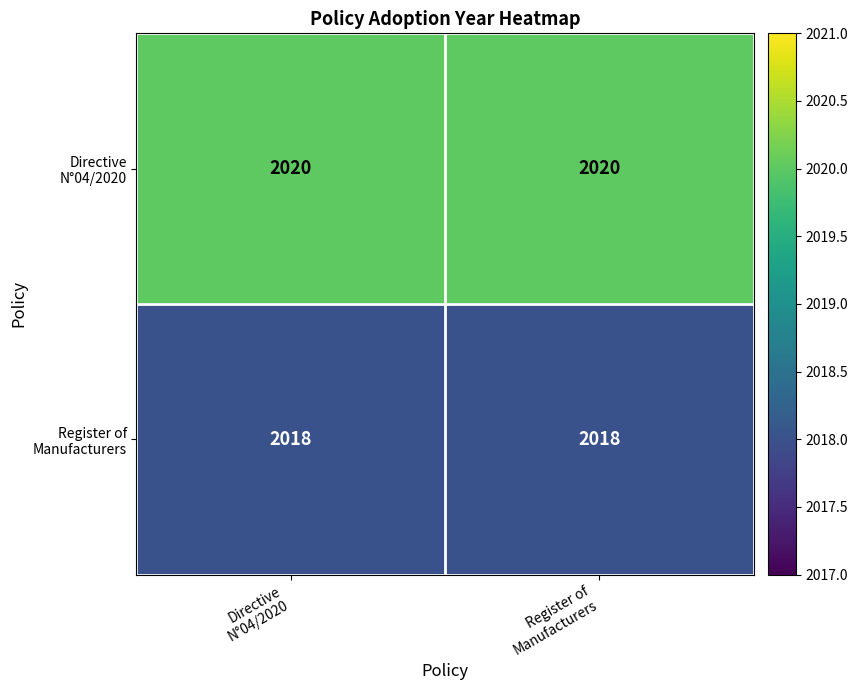

What is the minimum value shown in the chart?

2018